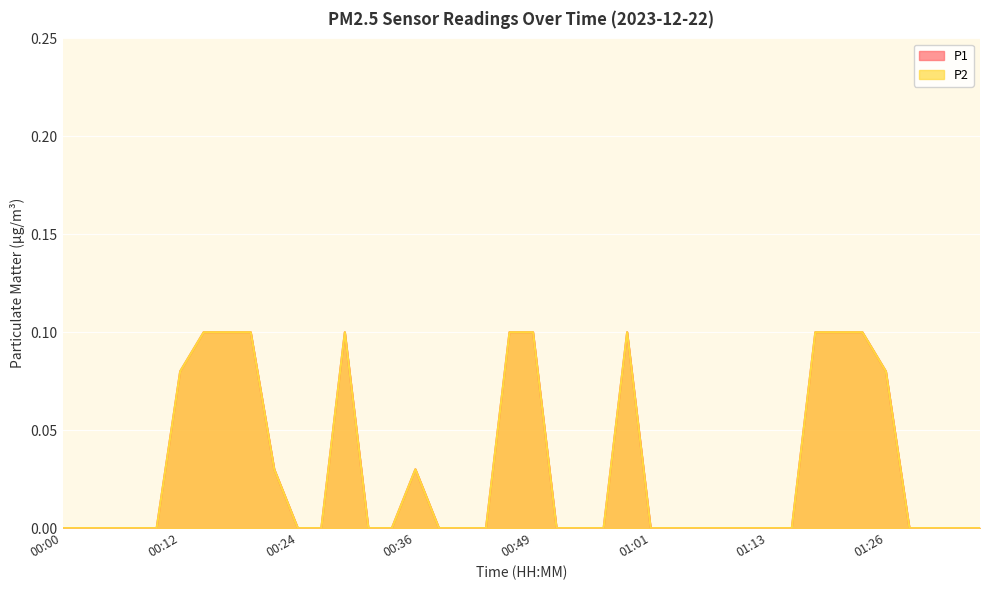

What position from the left is 00:12?

6